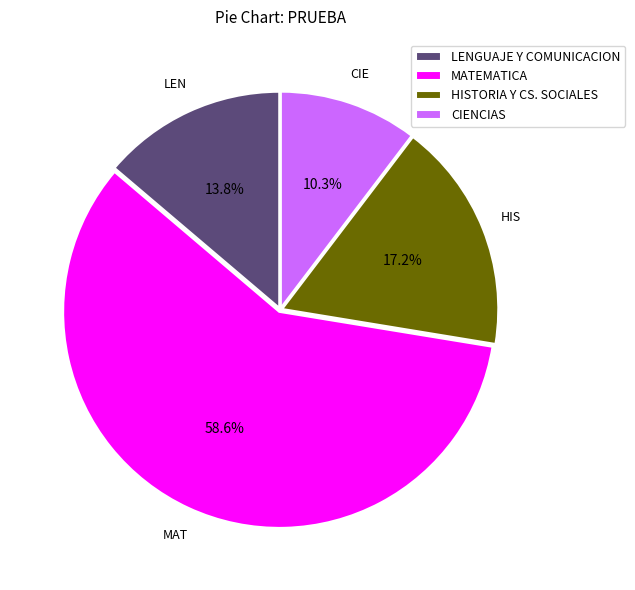

How many slices are in this pie chart?

4